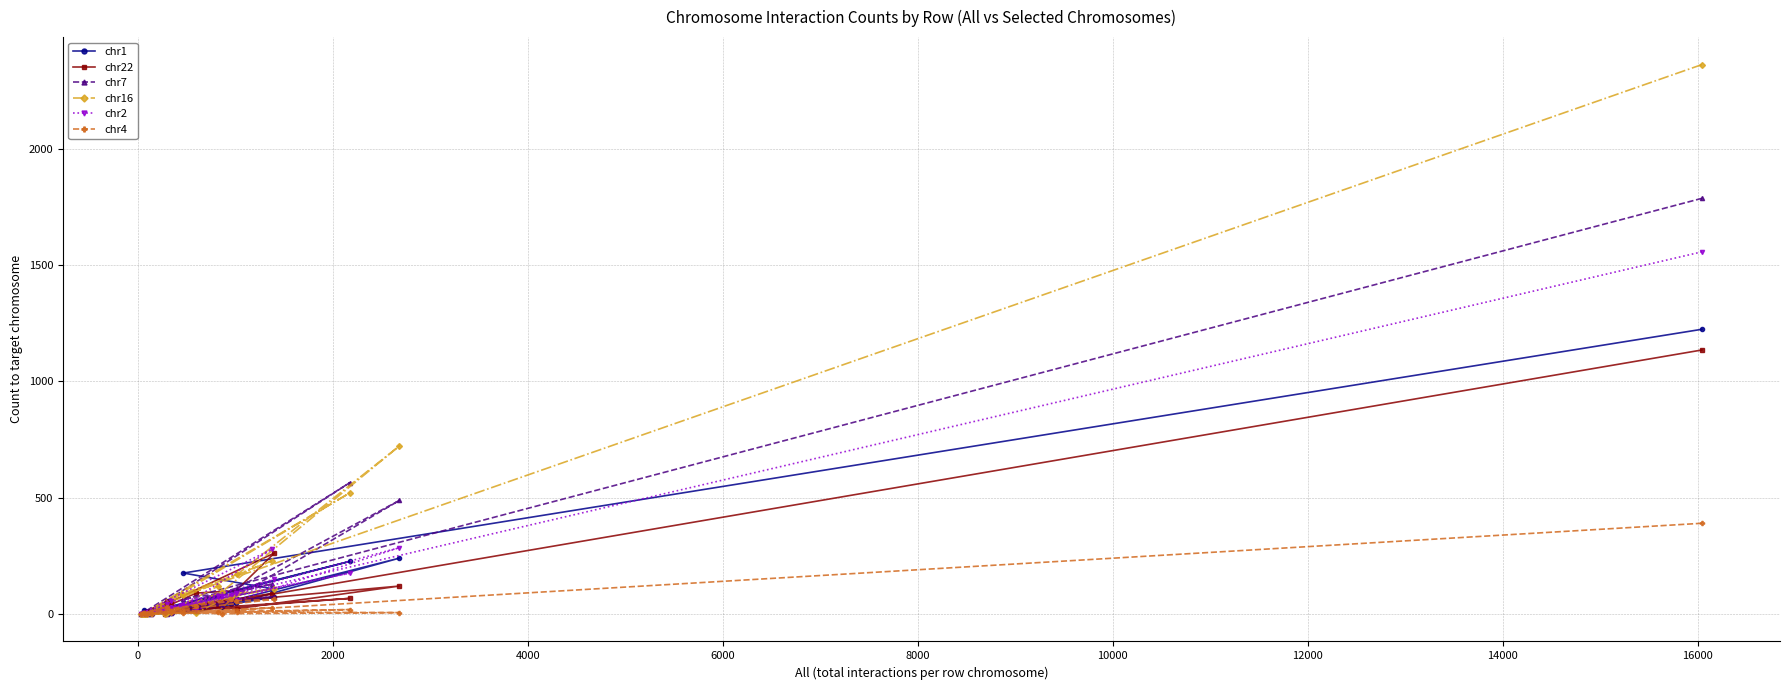

How many distinct data groups are displayed?

6